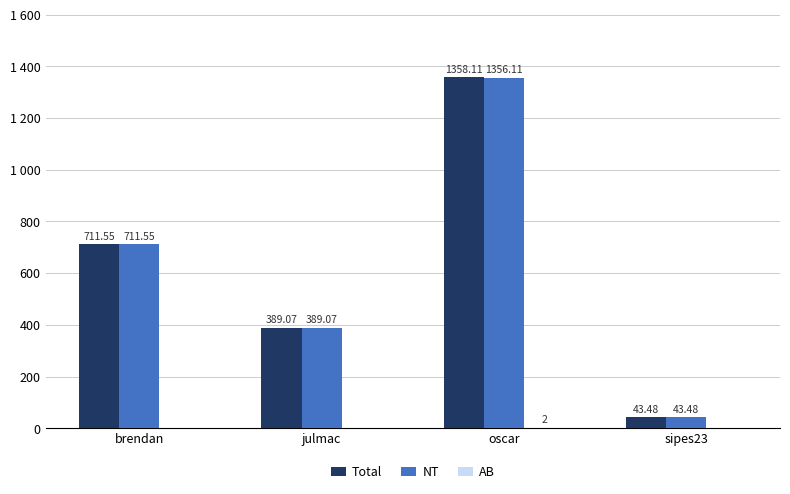

Which series changed the most between julmac and sipes23?

Total